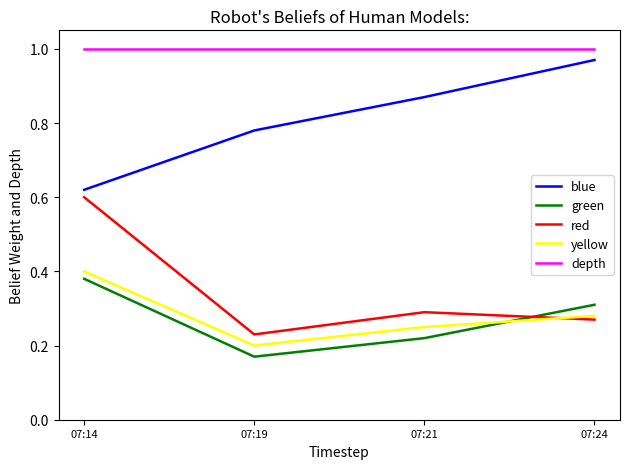

Is it true that depth equals 0.7 at 07:14?

False